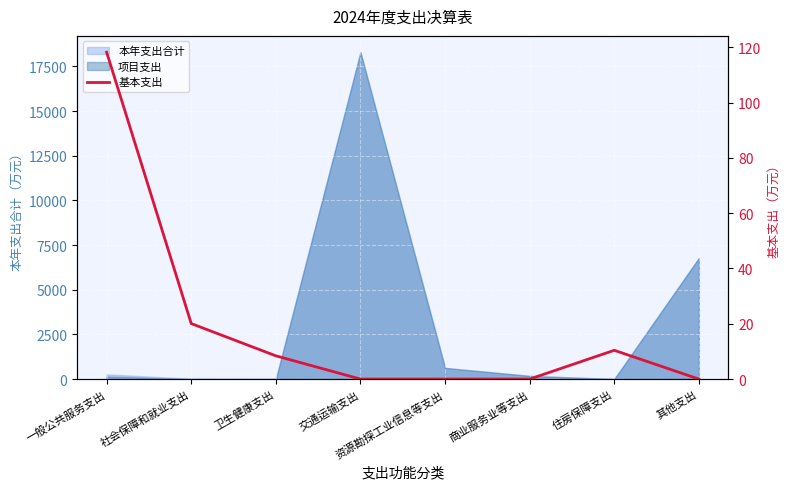

The chart shows a value of 29.9 at 社会保障和就业支出. True or false?

False